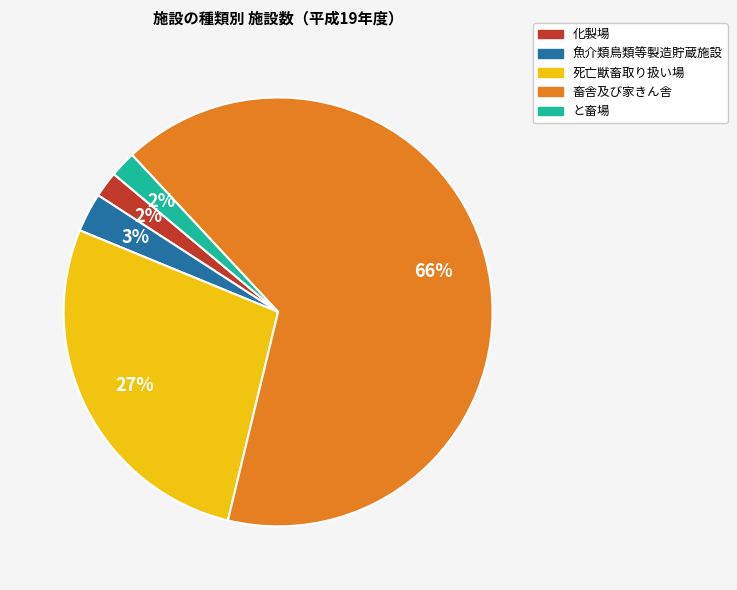

To the nearest percent, what is the difference between the 化製場 and 死亡獣畜取り扱い場 slice percentages?

25%